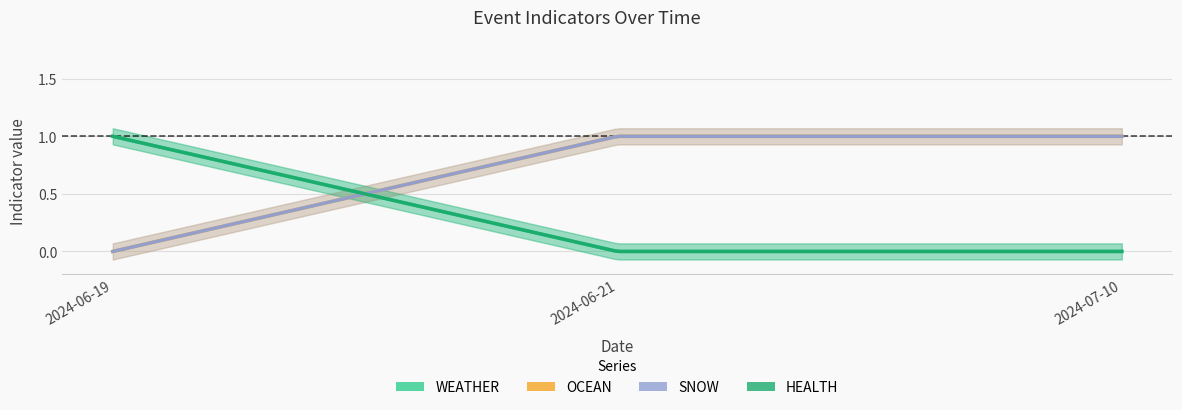

Reading left to right, extract all data points from this chart.

WEATHER: 1	0	0
OCEAN: 0	1	1
SNOW: 0	1	1
HEALTH: 1	0	0